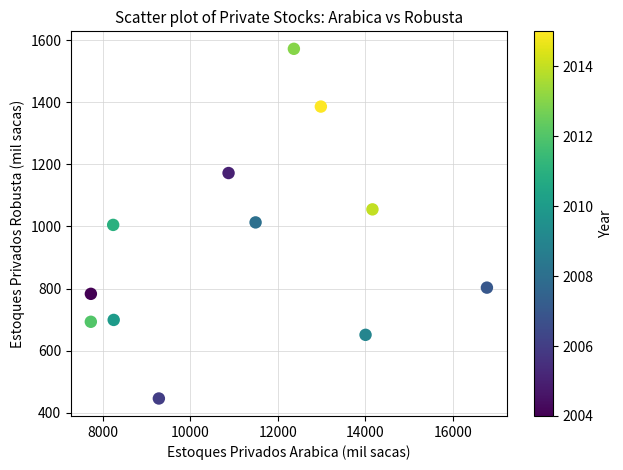

What is the range of X values (max minus min)?

9059.0